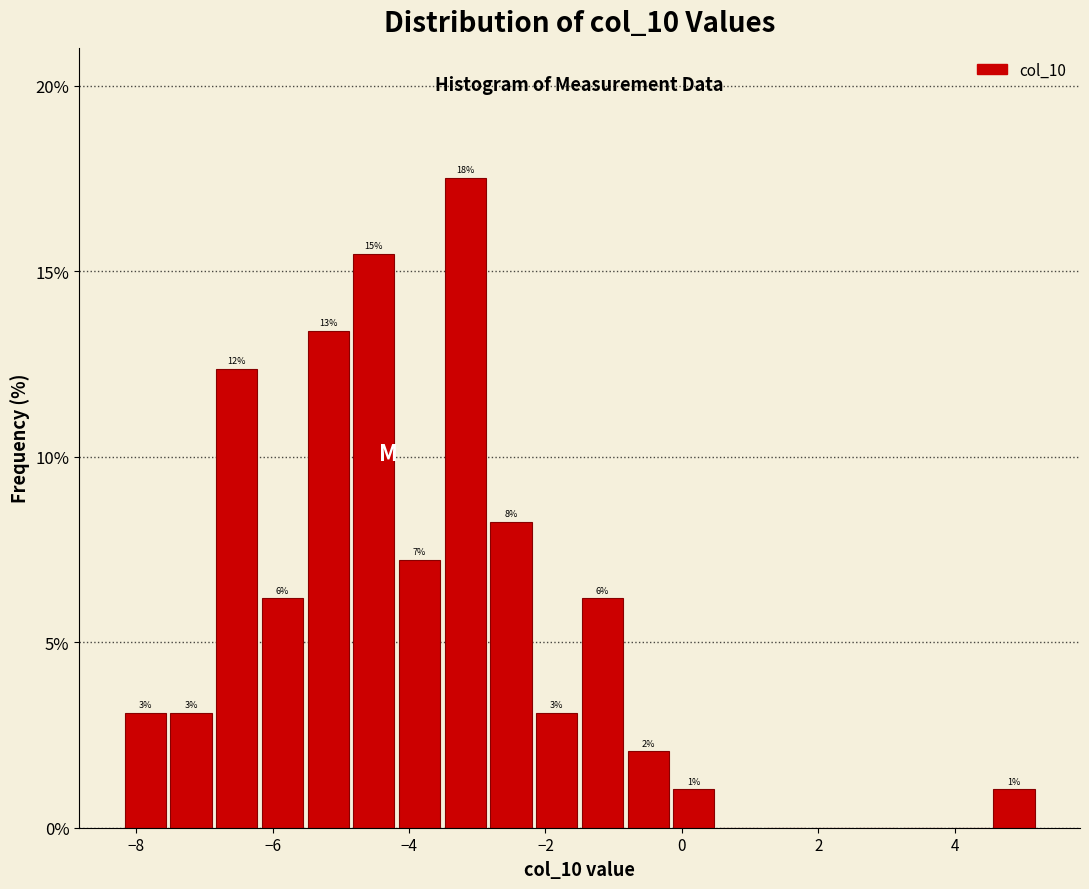

Read against the x-axis, roughly where is the centre of the tallest bar?

-3.2